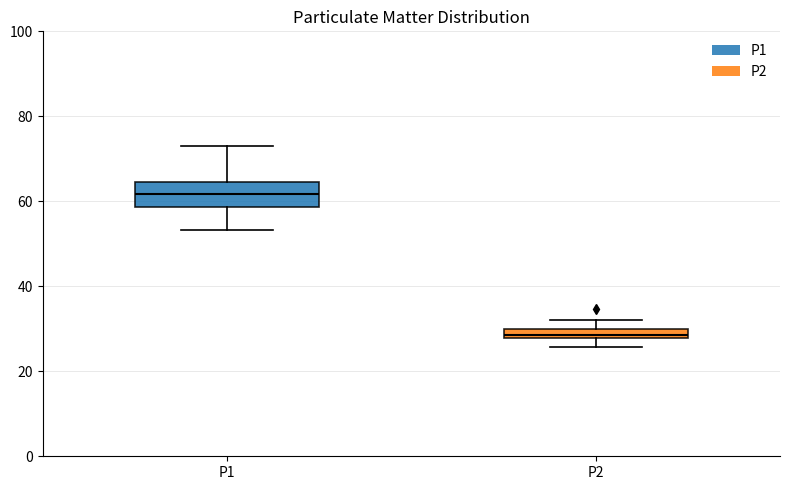

Where does the upper whisker of the box for P1 end on the y-axis? The values are not printed on the chart, so give them approximately, as read against the axis.

74